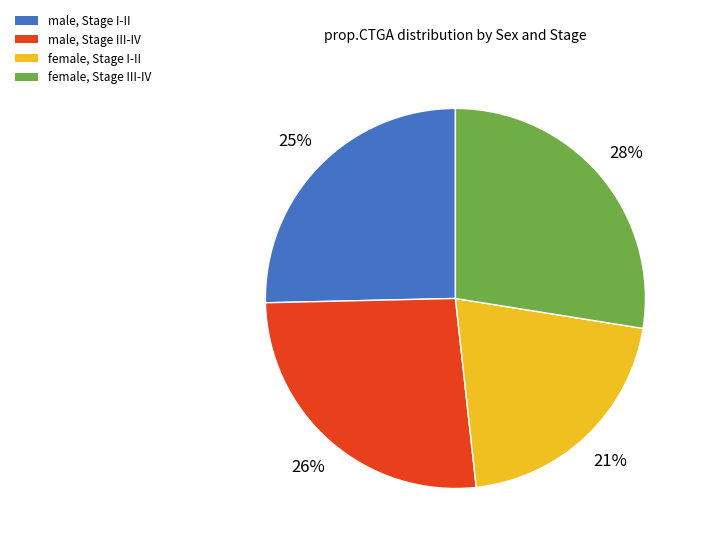

To the nearest percent, what is the difference between the largest and smallest slice percentages?

7%